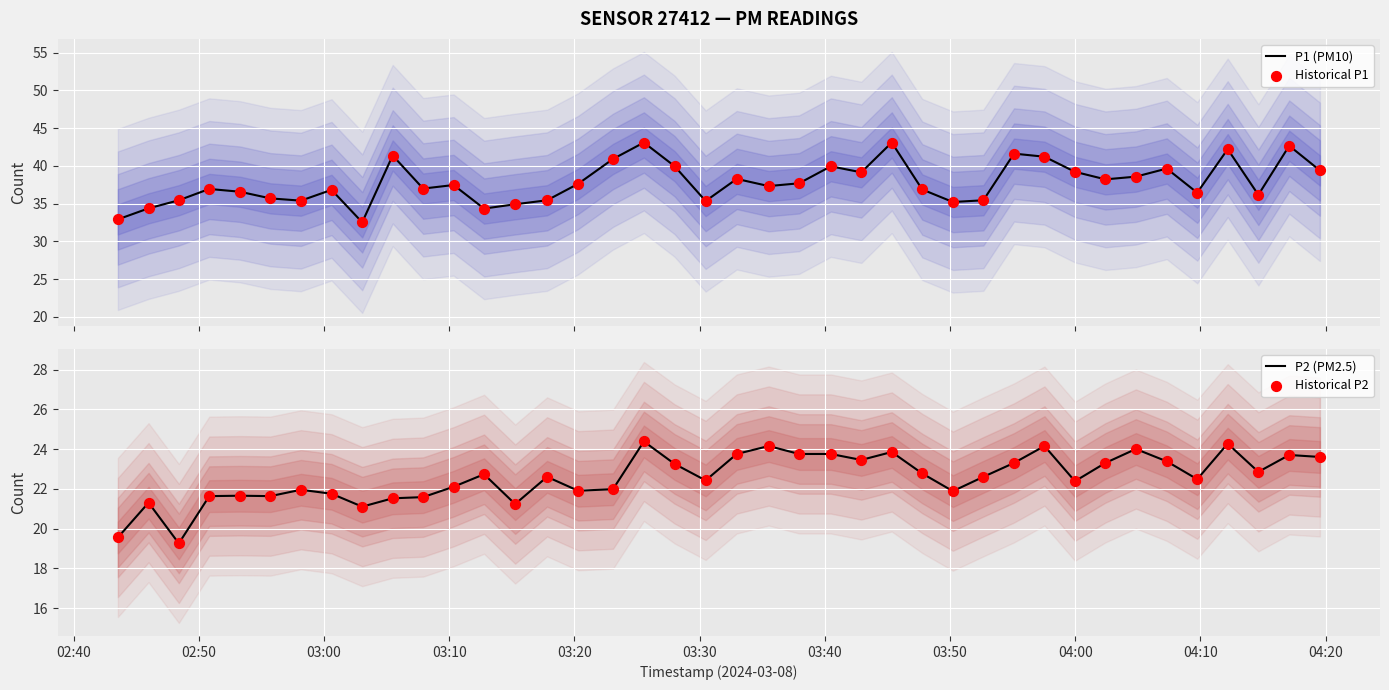

At how many categories does at least one series exceed 27?

40